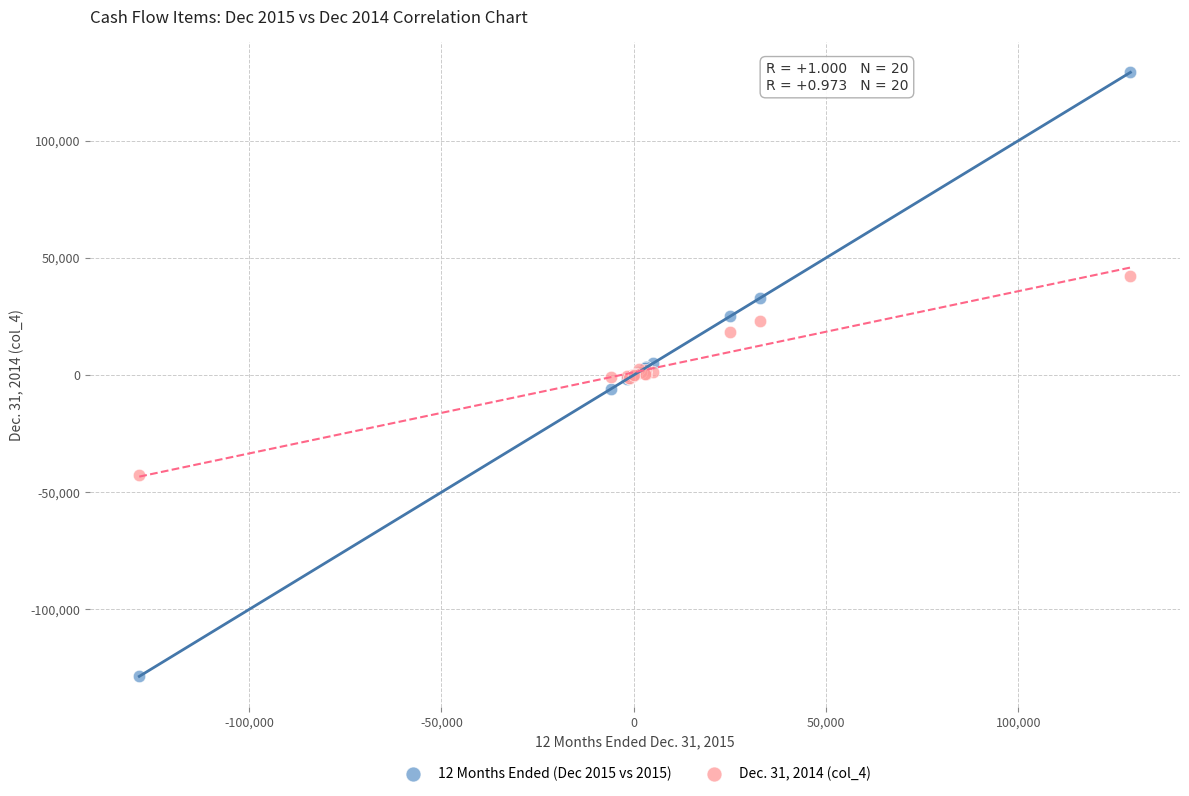

What are all the series names shown in the legend?

12 Months Ended (Dec 2015 vs 2015), Dec. 31, 2014 (col_4)